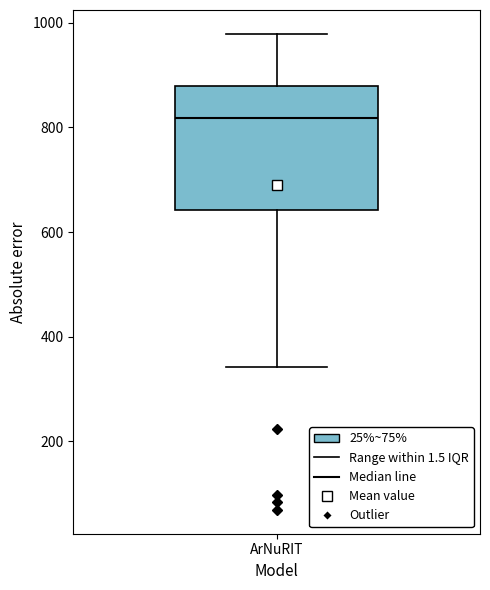

Read this box plot against the y-axis: the position of the median line, the range covered by the box, and the ends of both whiskers. The values are not printed on the chart, so give them approximately, as read against the axis.

median 820, box 640 to 880, whiskers 340 to 980